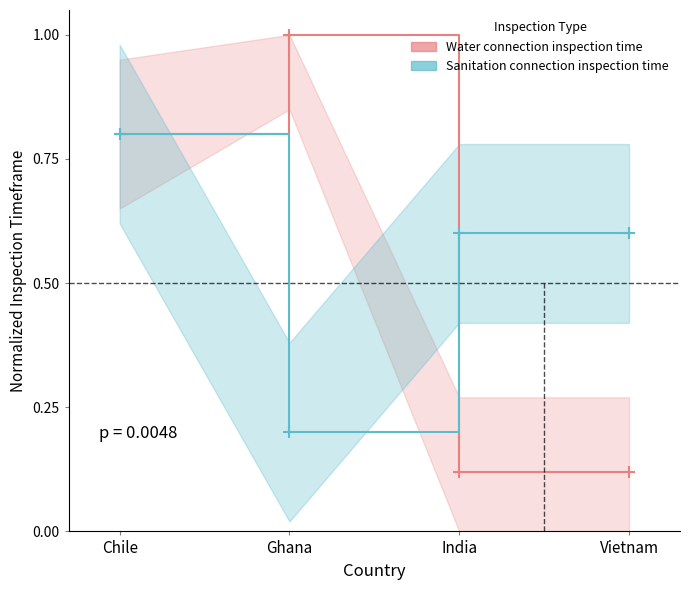

Where is the first local maximum for Water connection inspection time?

Ghana